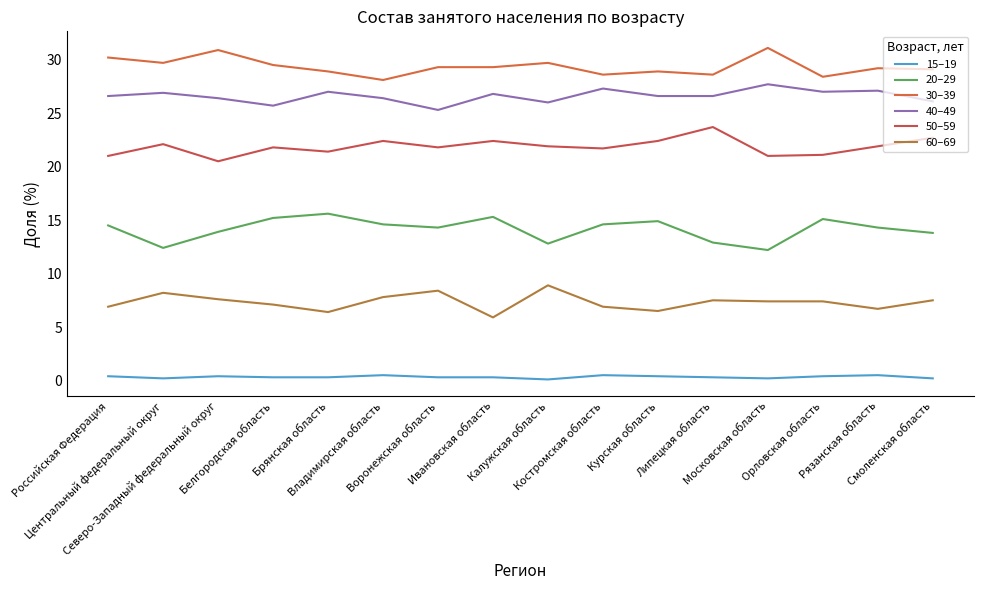

What position from the right is Курская область?

6